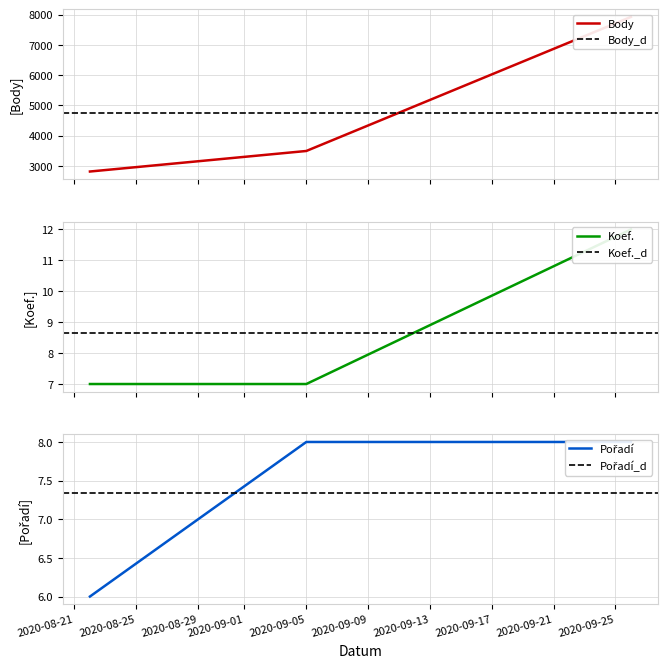

Which series has the largest total across all categories?

Body